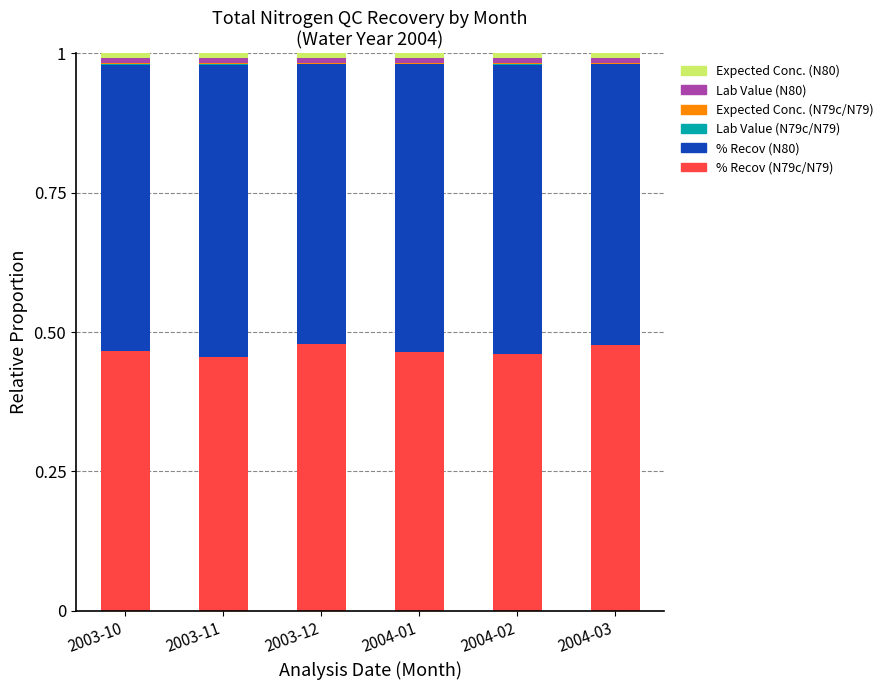

Are the bars grouped side by side (vs. stacked)?

No